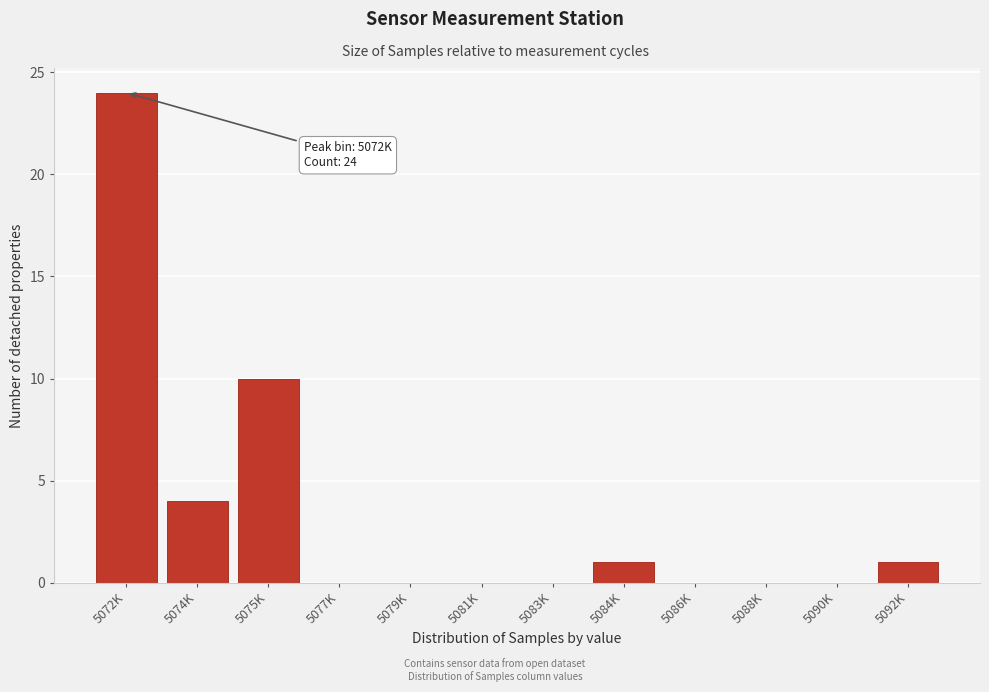

Reading left to right, list all the values displayed in this chart.

5072K=24	5074K=4	5075K=10	5077K=0	5079K=0	5081K=0	5083K=0	5084K=1	5086K=0	5088K=0	5090K=0	5092K=1